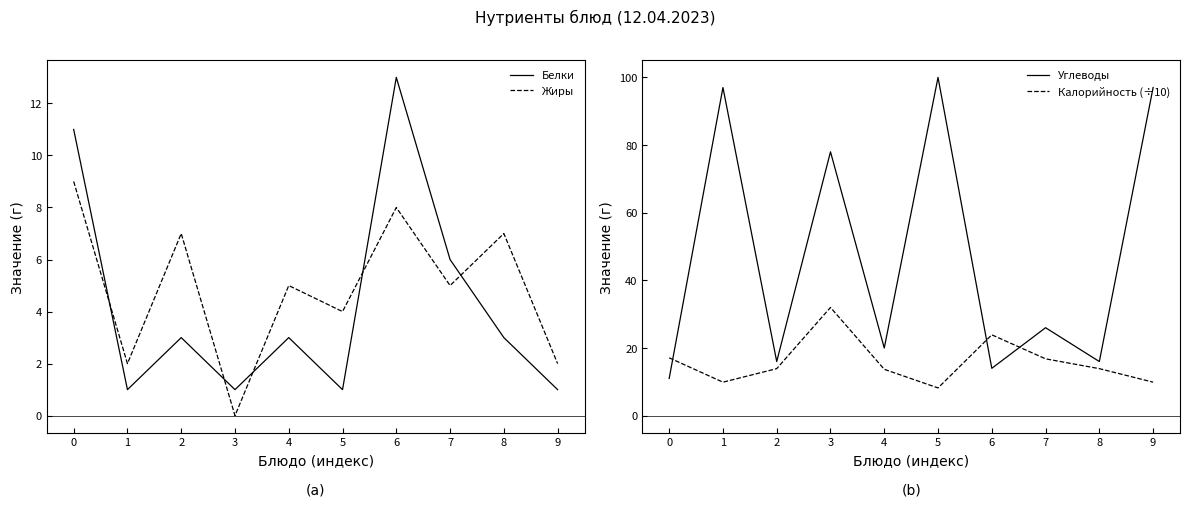

At which category does the chart reach its minimum across all series?

3